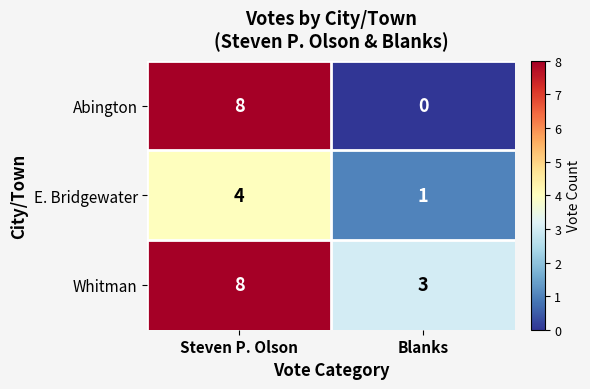

What is the sum of the E. Bridgewater values at Blanks and Steven P. Olson?

5